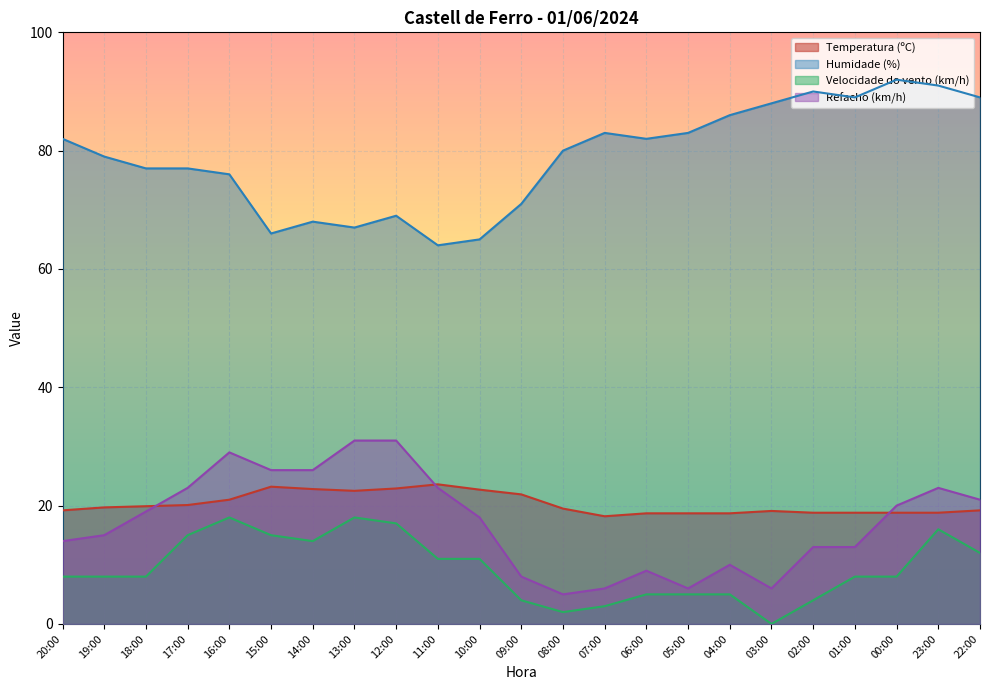

Reading left to right, extract all data points from this chart.

Temperatura (ºC): 20:00=19.2	19:00=19.7	18:00=19.9	17:00=20.1	16:00=21.0	15:00=23.2	14:00=22.8	13:00=22.5	12:00=22.9	11:00=23.6	10:00=22.7	09:00=21.9	08:00=19.5	07:00=18.2	06:00=18.7	05:00=18.7	04:00=18.7	03:00=19.1	02:00=18.8	01:00=18.8	00:00=18.8	23:00=18.8	22:00=19.2
Humidade (%): 20:00=82.0	19:00=79.0	18:00=77.0	17:00=77.0	16:00=76.0	15:00=66.0	14:00=68.0	13:00=67.0	12:00=69.0	11:00=64.0	10:00=65.0	09:00=71.0	08:00=80.0	07:00=83.0	06:00=82.0	05:00=83.0	04:00=86.0	03:00=88.0	02:00=90.0	01:00=89.0	00:00=92.0	23:00=91.0	22:00=89.0
Velocidade do vento (km/h): 20:00=8.0	19:00=8.0	18:00=8.0	17:00=15.0	16:00=18.0	15:00=15.0	14:00=14.0	13:00=18.0	12:00=17.0	11:00=11.0	10:00=11.0	09:00=4.0	08:00=2.0	07:00=3.0	06:00=5.0	05:00=5.0	04:00=5.0	03:00=0.0	02:00=4.0	01:00=8.0	00:00=8.0	23:00=16.0	22:00=12.0
Refacho (km/h): 20:00=14.0	19:00=15.0	18:00=19.0	17:00=23.0	16:00=29.0	15:00=26.0	14:00=26.0	13:00=31.0	12:00=31.0	11:00=23.0	10:00=18.0	09:00=8.0	08:00=5.0	07:00=6.0	06:00=9.0	05:00=6.0	04:00=10.0	03:00=6.0	02:00=13.0	01:00=13.0	00:00=20.0	23:00=23.0	22:00=21.0